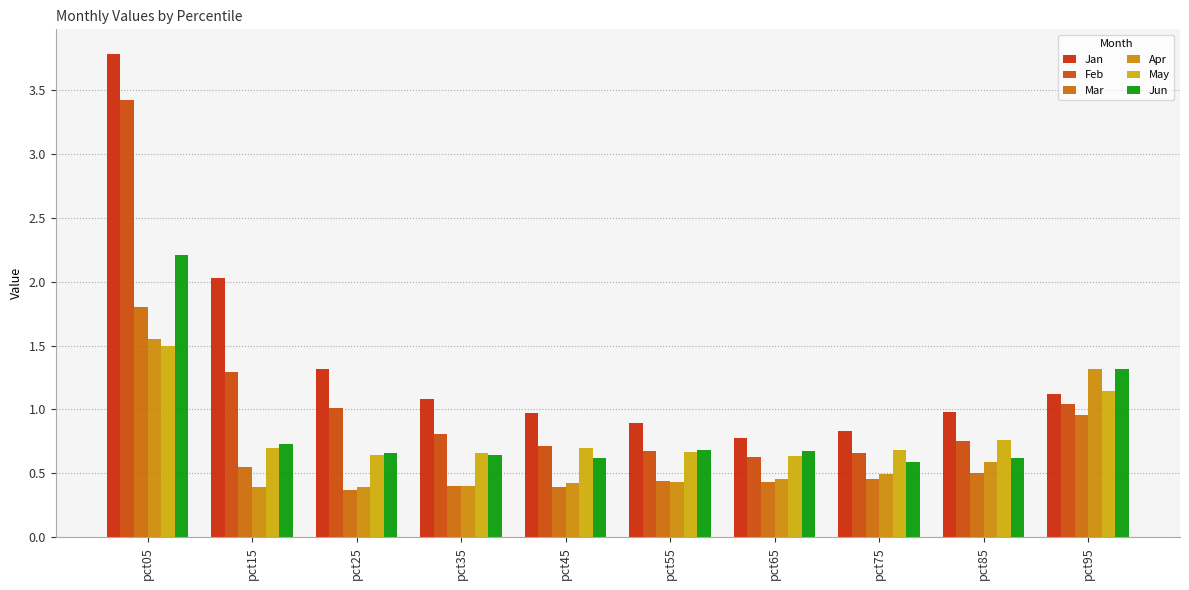

How many bars are there in each group?

6